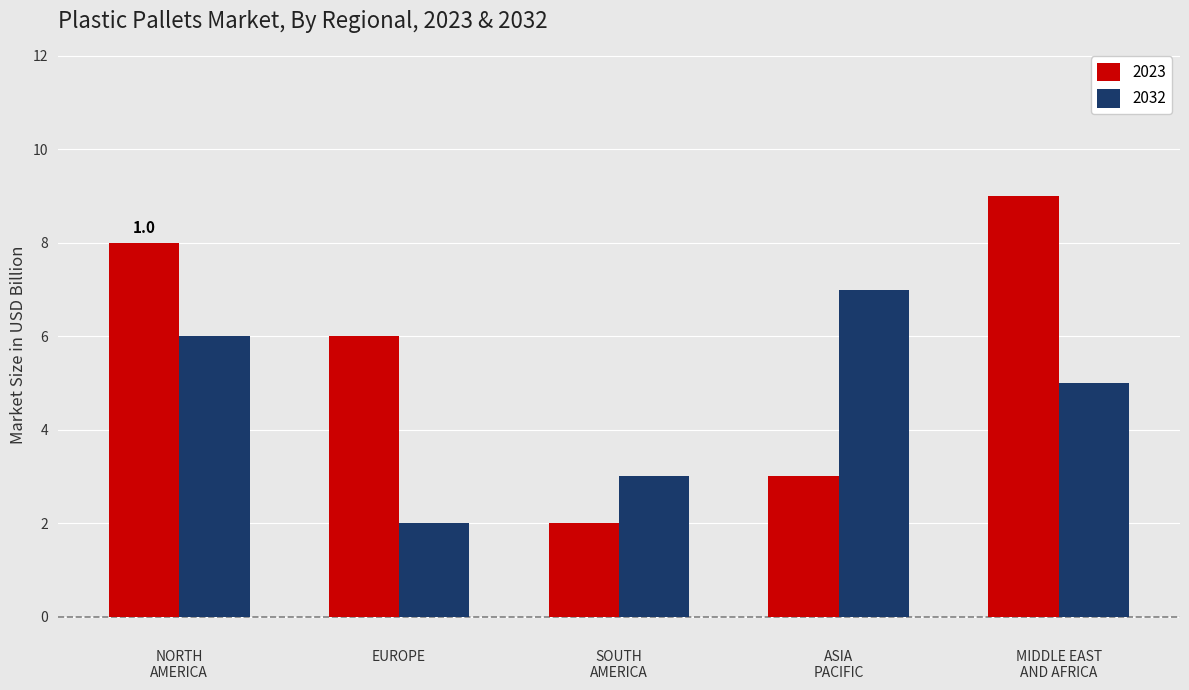

What is the sum of all 2023 values?

28